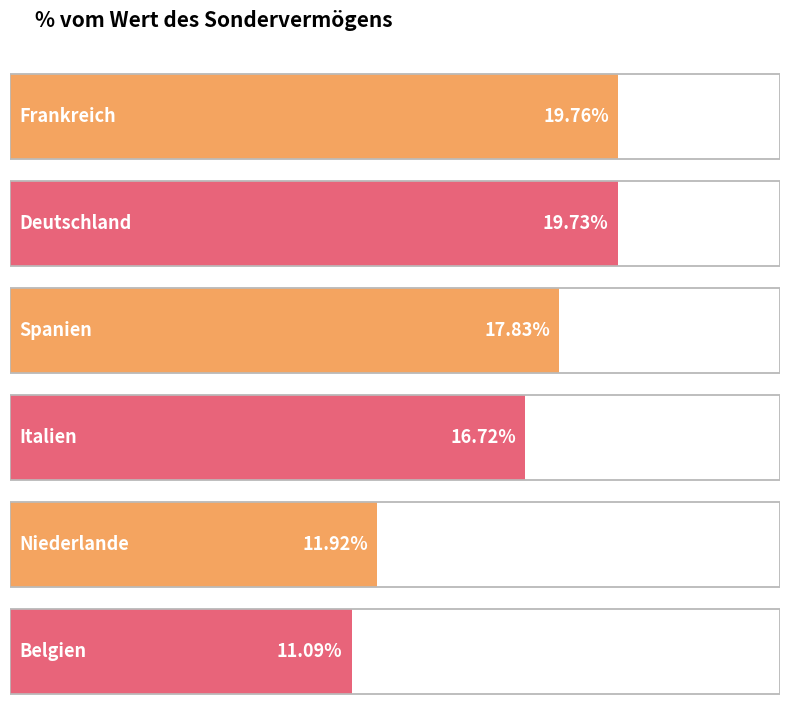

The chart shows a value of 3.2 at Niederlande. True or false?

False